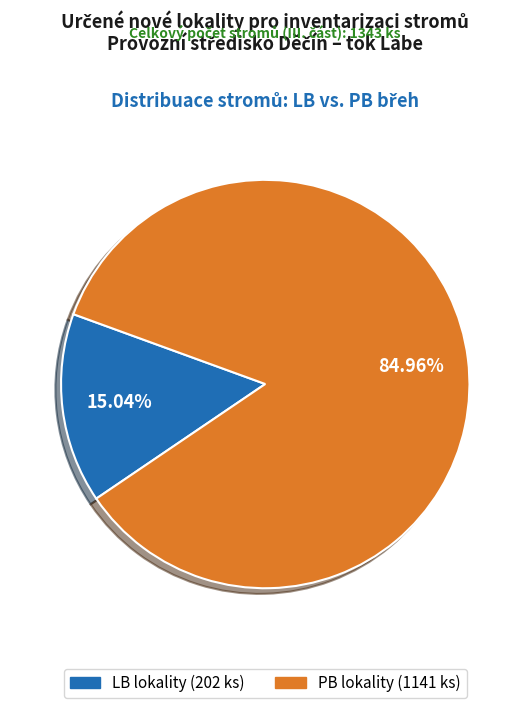

Is there any slice that represents more than half of the pie?

Yes